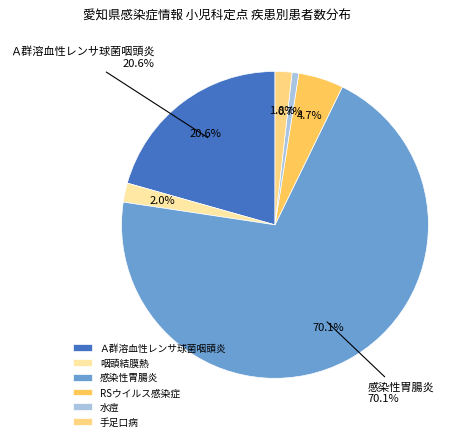

To the nearest percent, what is the combined percentage of 咽頭結膜熱 and RSウイルス感染症?

7%